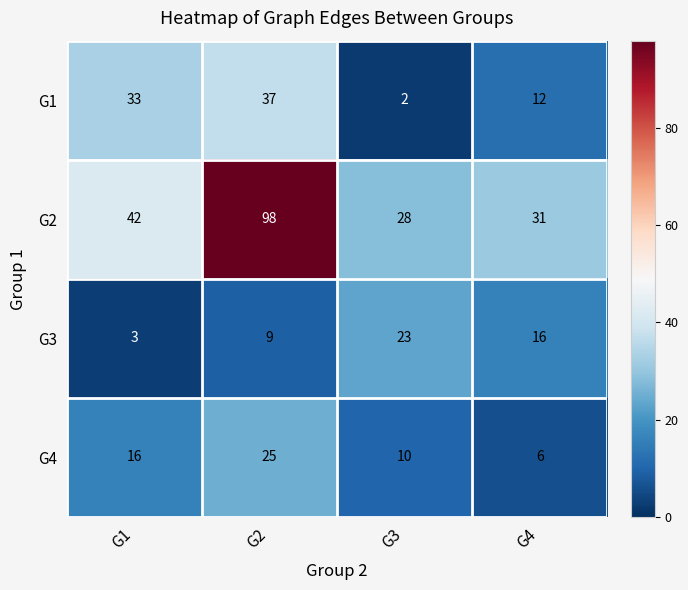

Which series has the widest spread of values?

G2